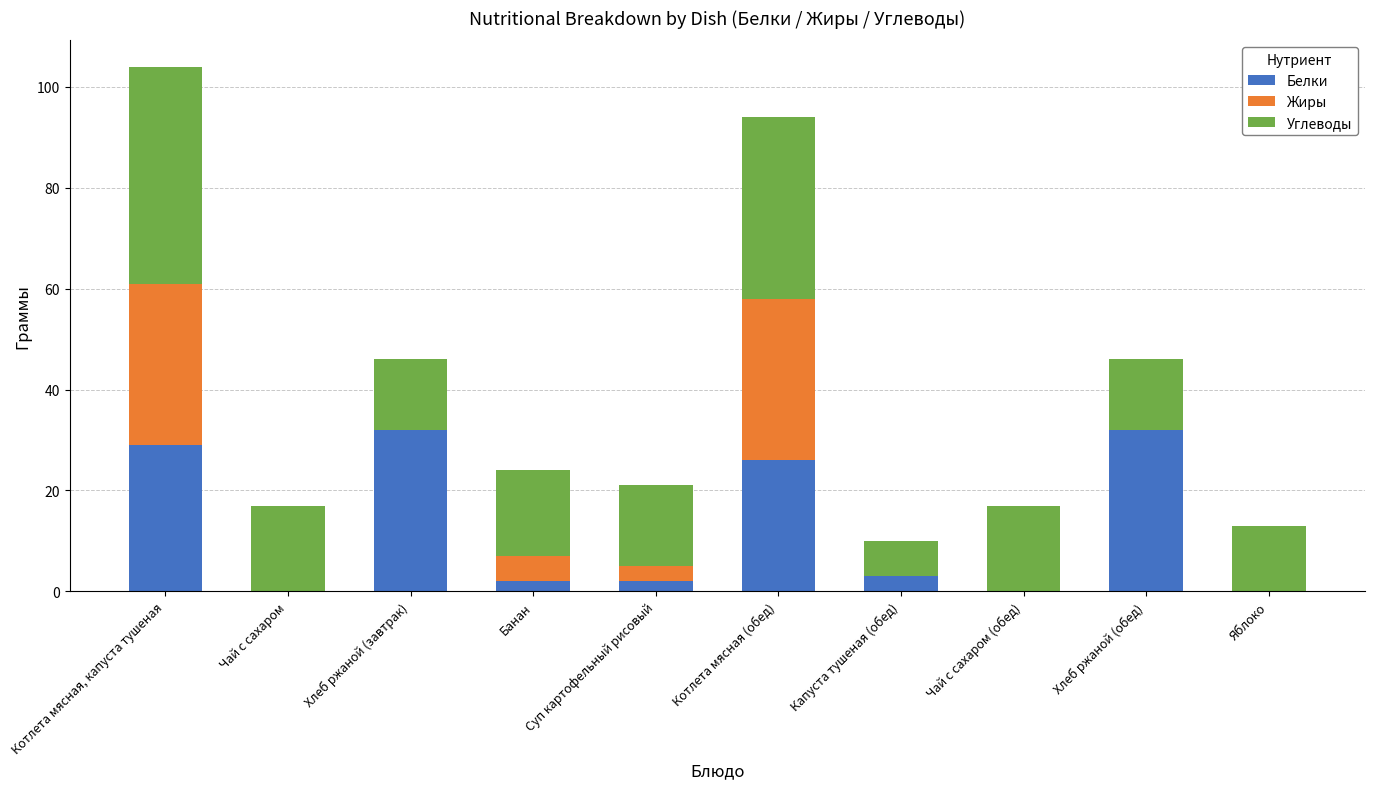

At which label does Белки first exceed 3?

Котлета мясная, капуста тушеная